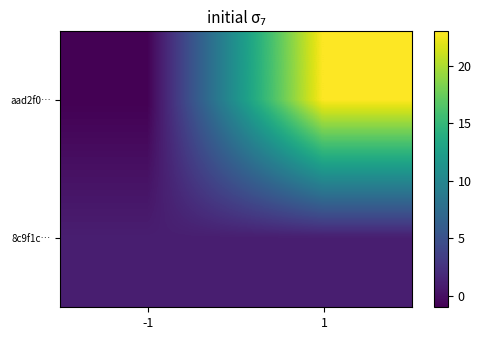

List the series in order of their overall mean, lowest first.

8c9f1c…, aad2f0…